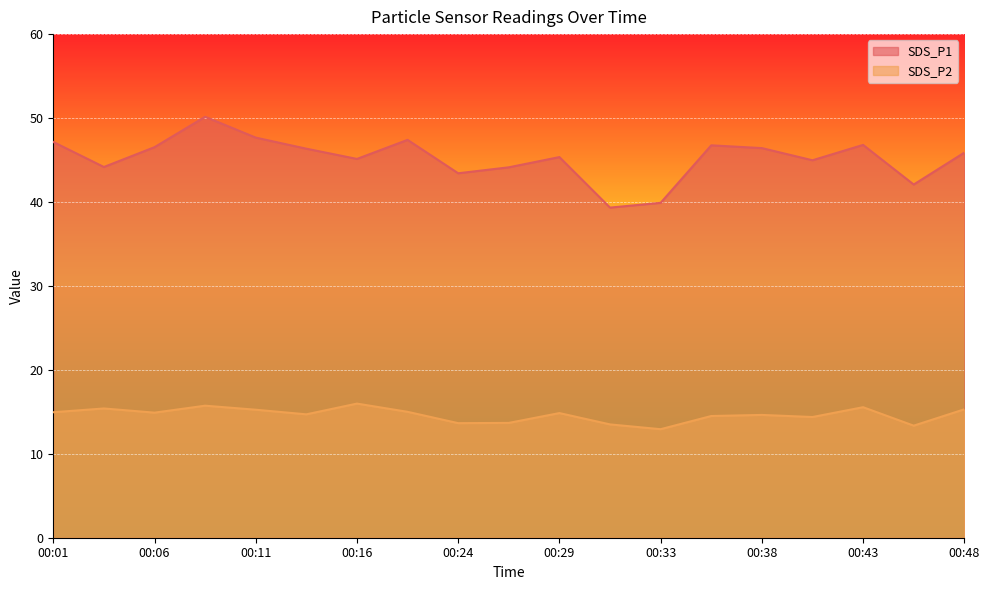

Where does the SDS_P2 series first go above 14?

00:01